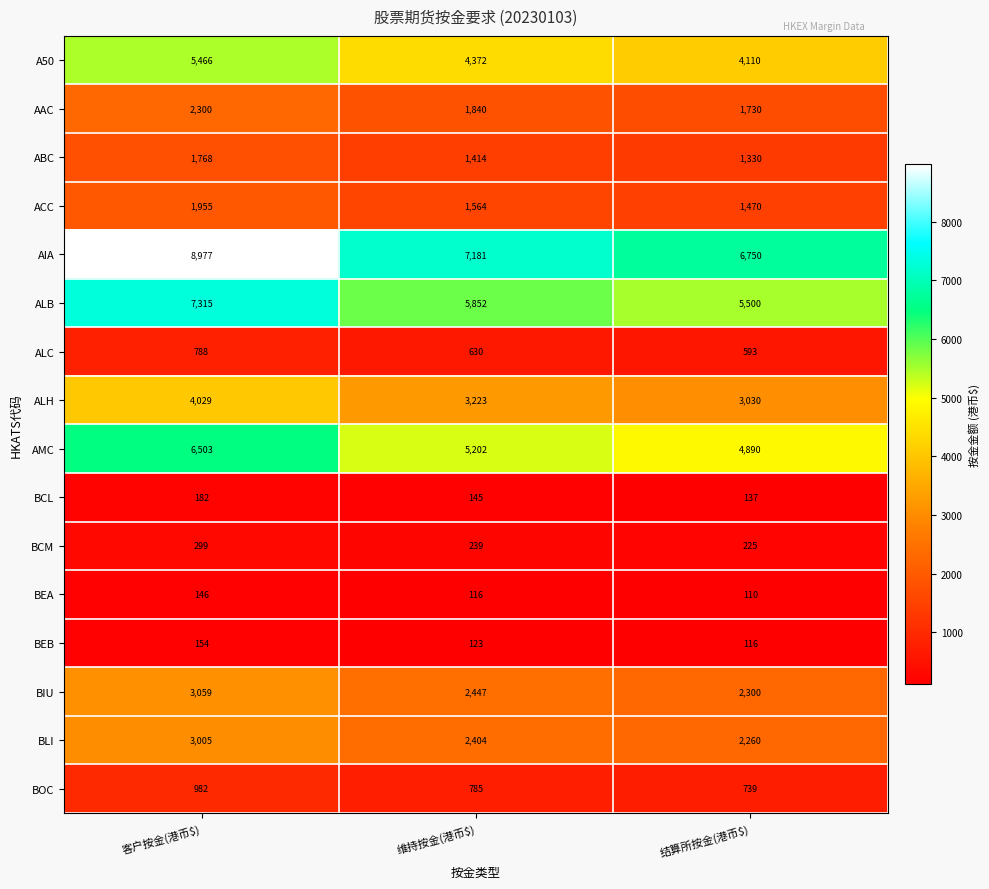

What is the minimum value shown in the chart?

110